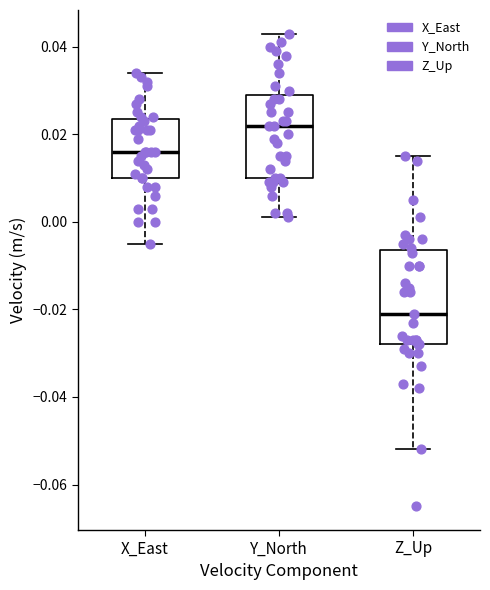

Which box has the lowest median line?

Z_Up